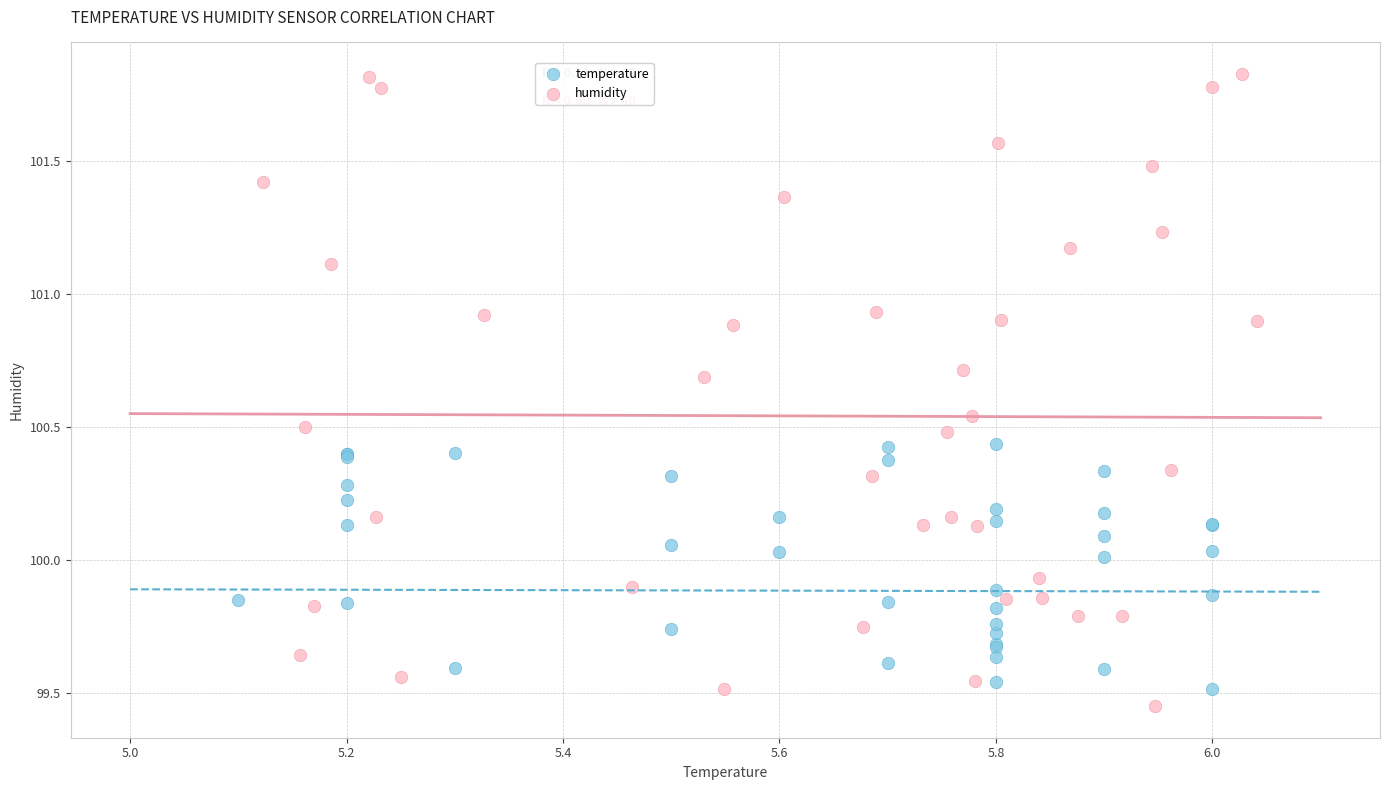

Which series contains the highest Y value?

humidity